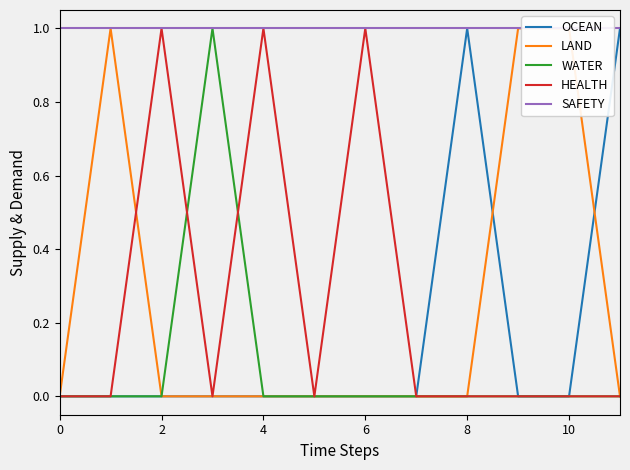

What is the label of the 11th point from the left?

10